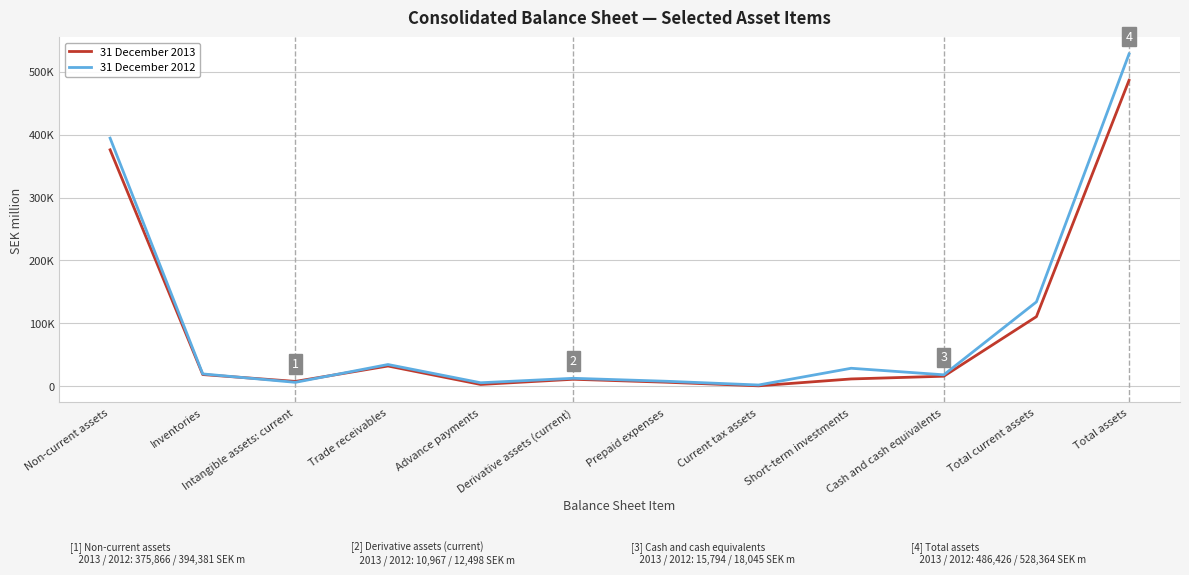

At how many categories does at least one series exceed 404951?

1